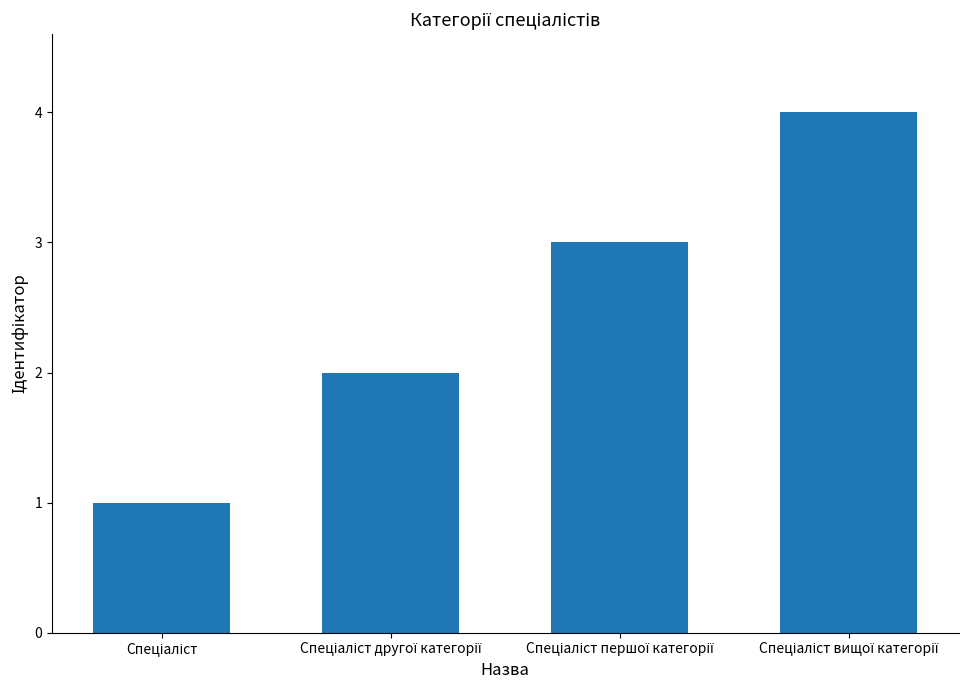

What is the sum of all values?

10